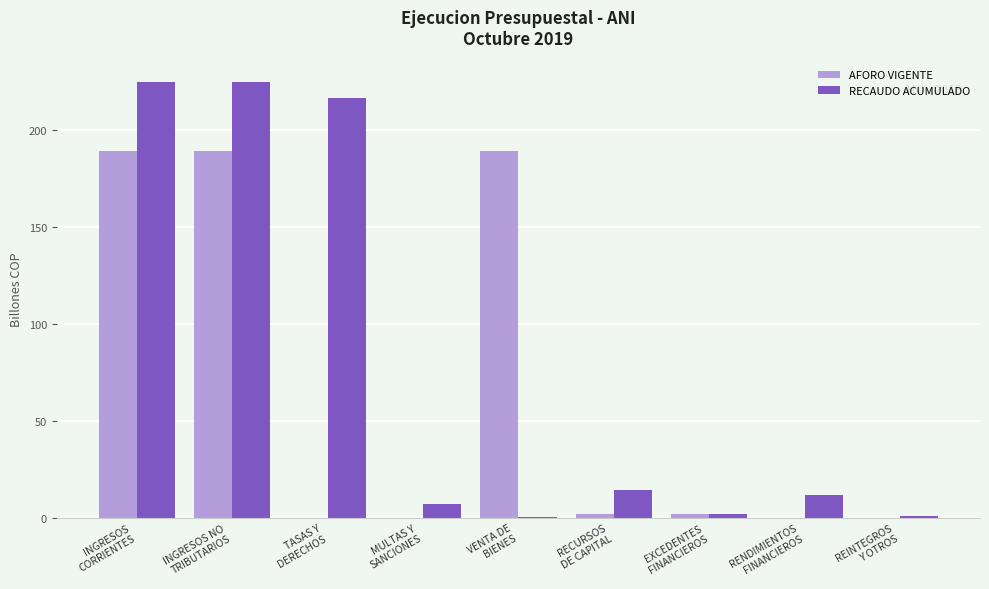

Between INGRESOS
CORRIENTES and RECURSOS
DE CAPITAL, which series saw the biggest shift?

RECAUDO ACUMULADO